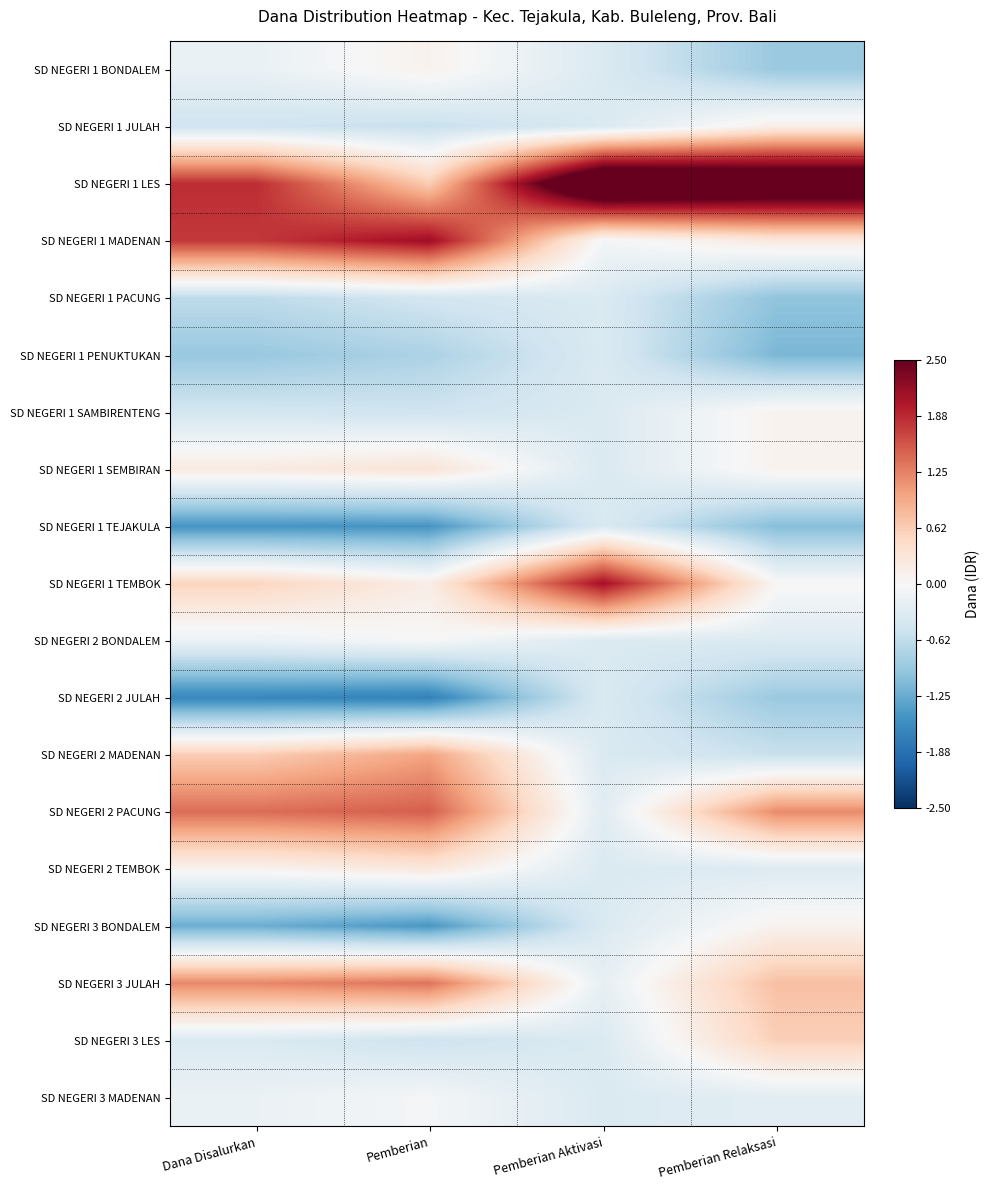

How many categories are shown in the chart?

4